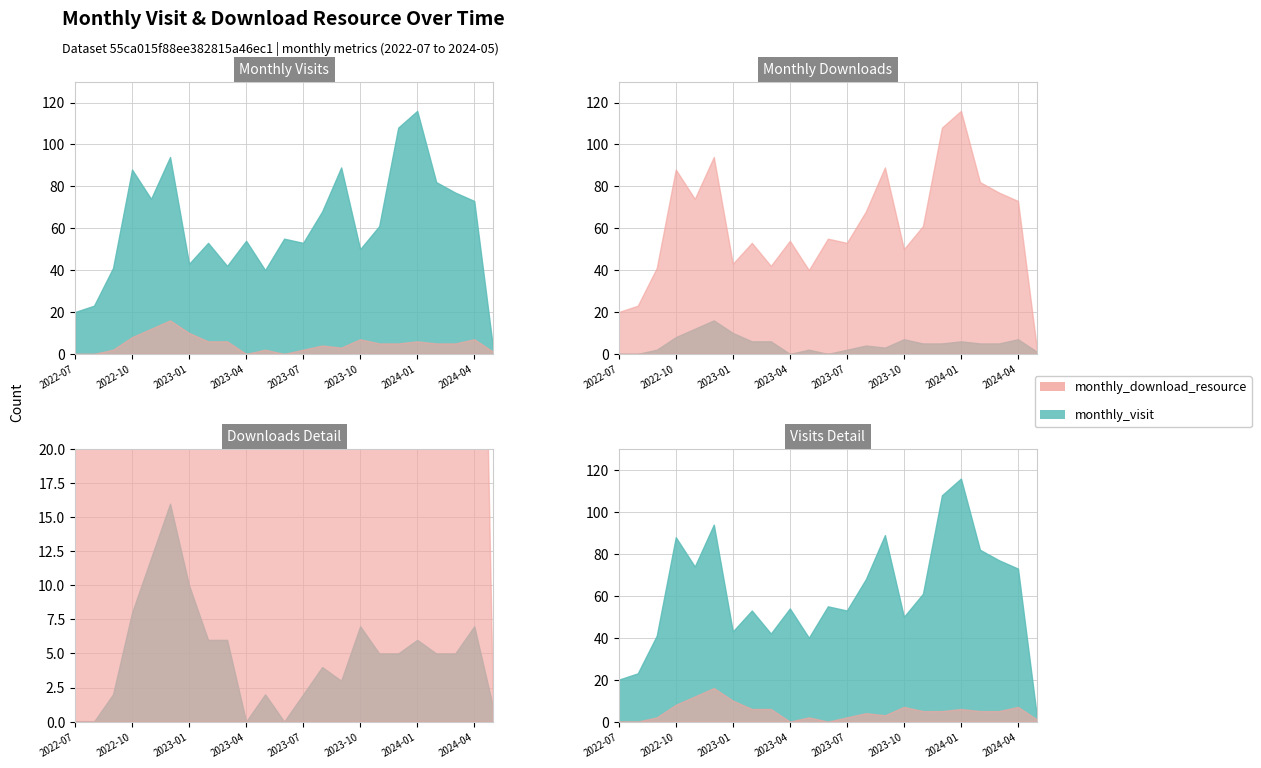

Which series has the largest range (max minus min)?

monthly_visit